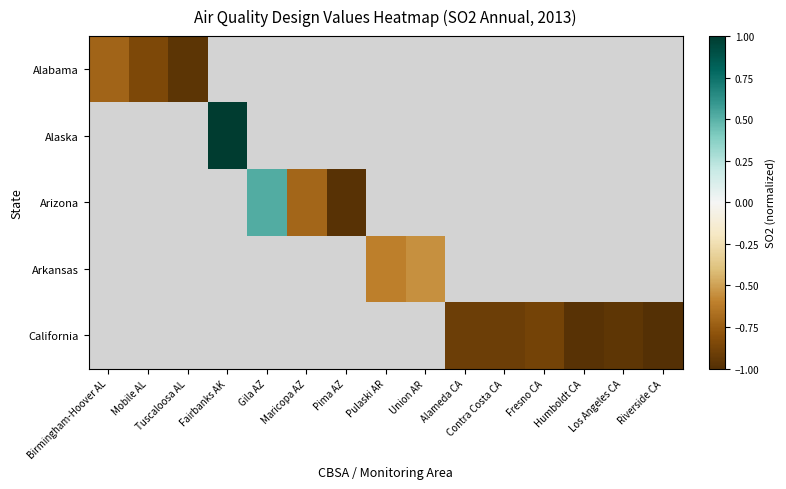

What is the approximate value of California at Alameda CA?

-0.9